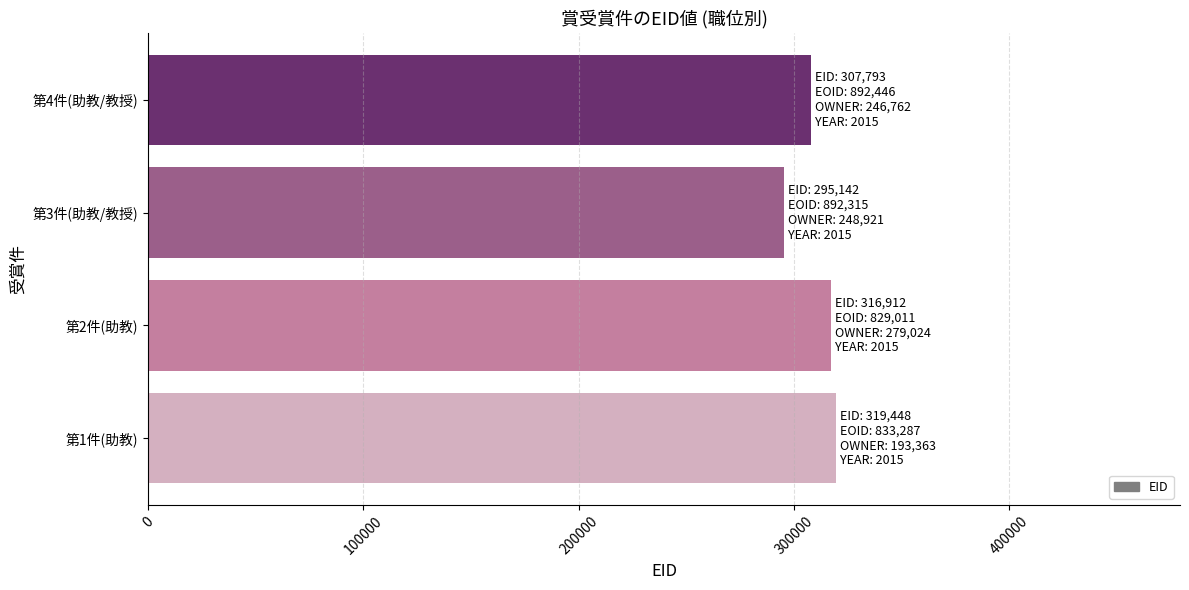

Reading bottom to top, extract all data points from this chart.

319448	316912	295142	307793